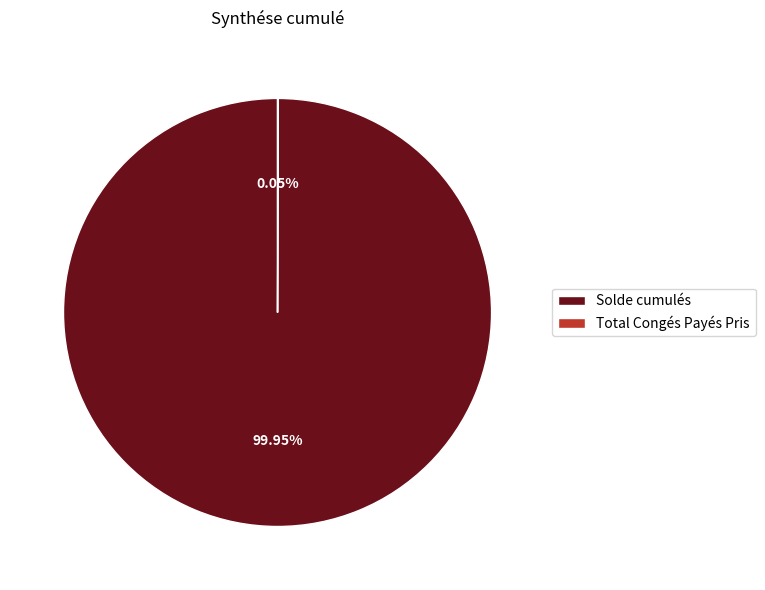

Which category has the biggest portion of the pie?

Solde cumulés